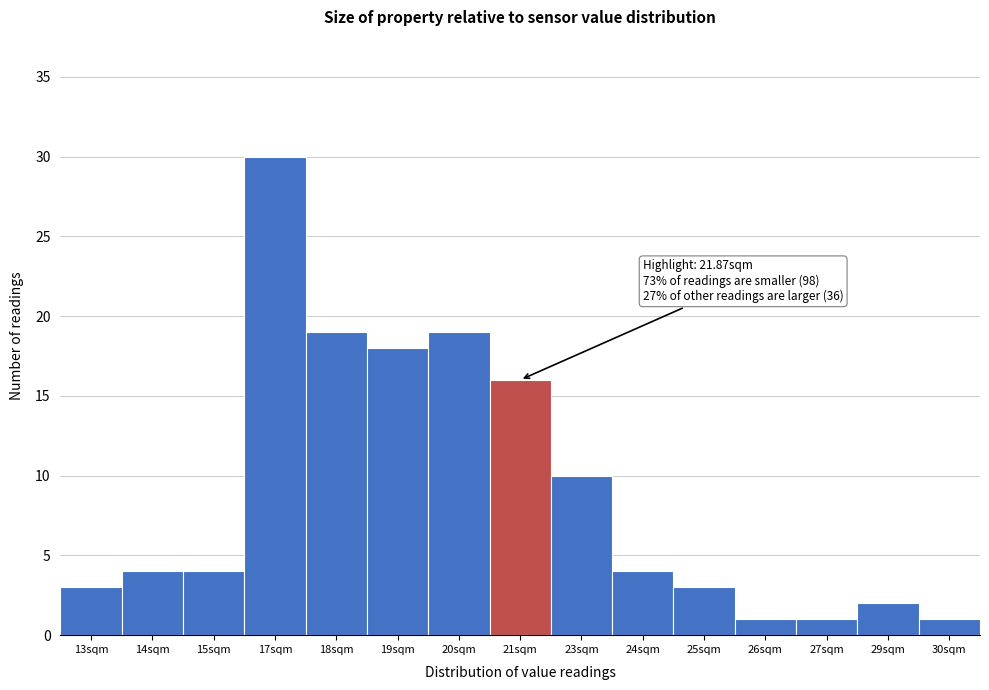

Reading left to right, transcribe all the data shown in this chart.

3	4	4	30	19	18	19	16	10	4	3	1	1	2	1